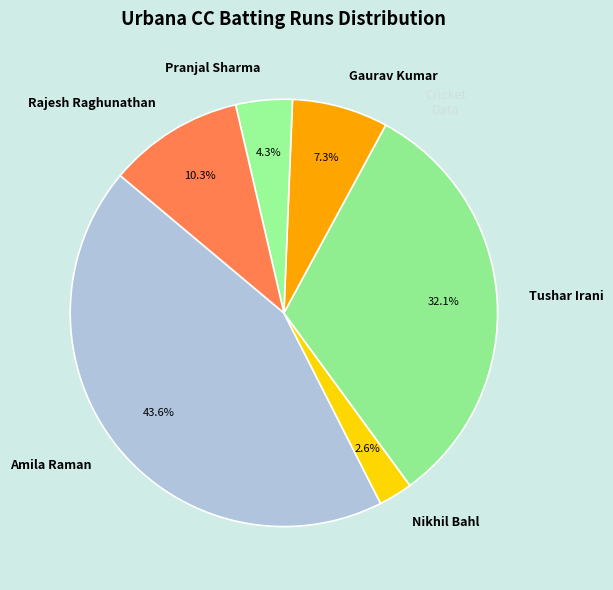

To the nearest percent, what is the difference between the largest and smallest slice percentages?

41%